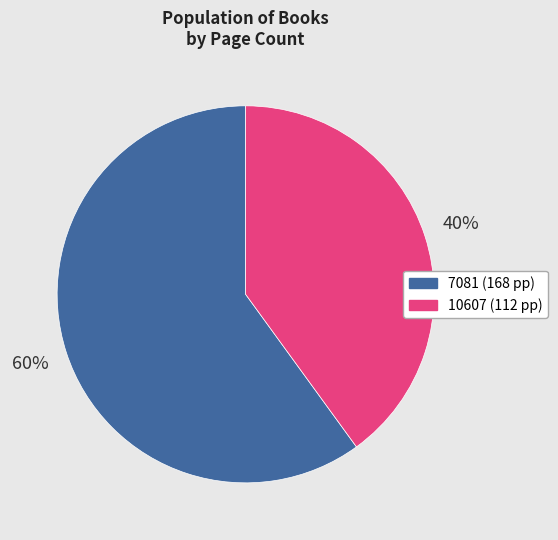

To the nearest percent, what is the difference between the 7081 and 10607 slice percentages?

20%